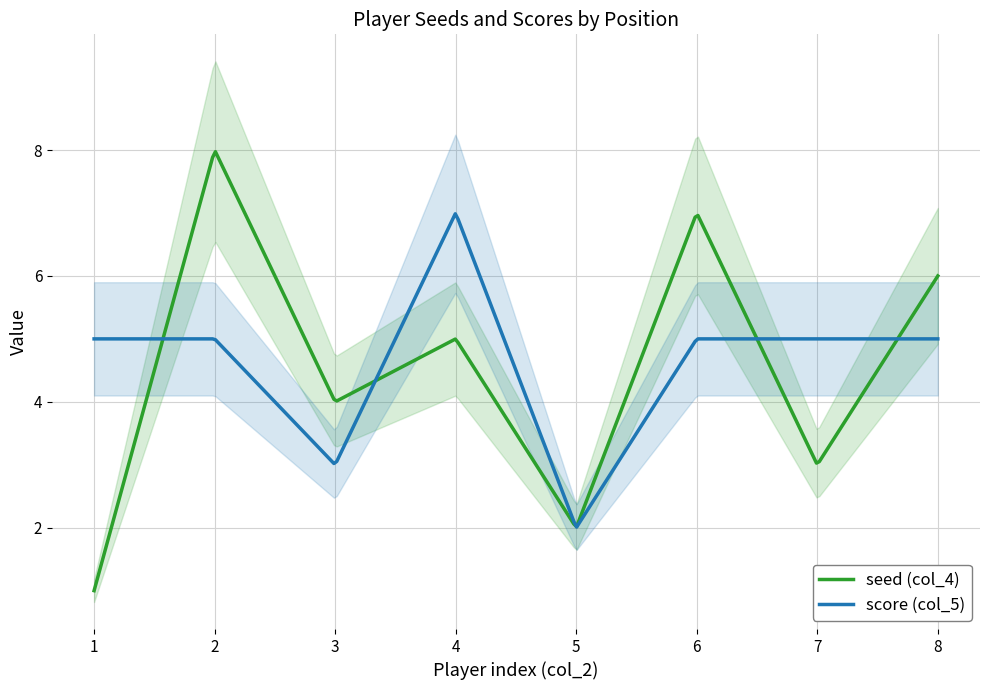

How many data points in seed (col_4) are less than 5?

4